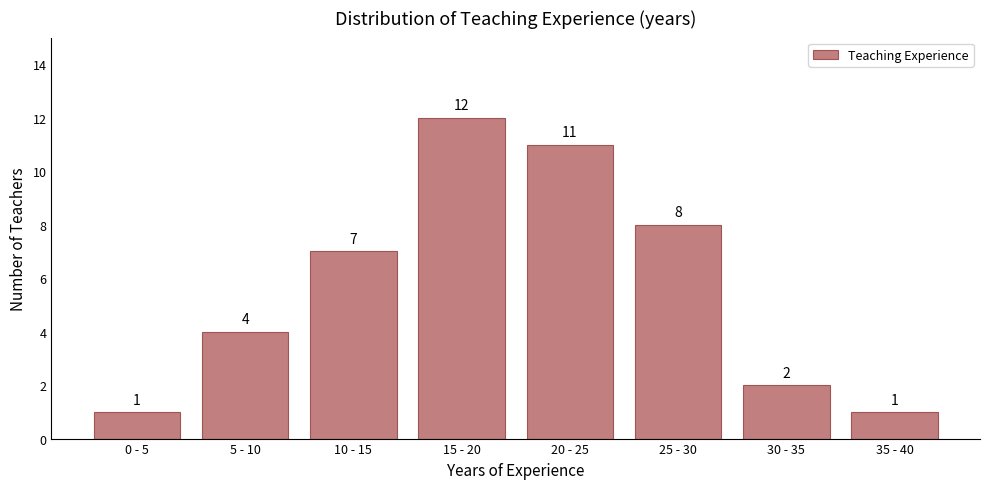

Reading left to right, what are all the values shown in this chart?

0 - 5=1	5 - 10=4	10 - 15=7	15 - 20=12	20 - 25=11	25 - 30=8	30 - 35=2	35 - 40=1